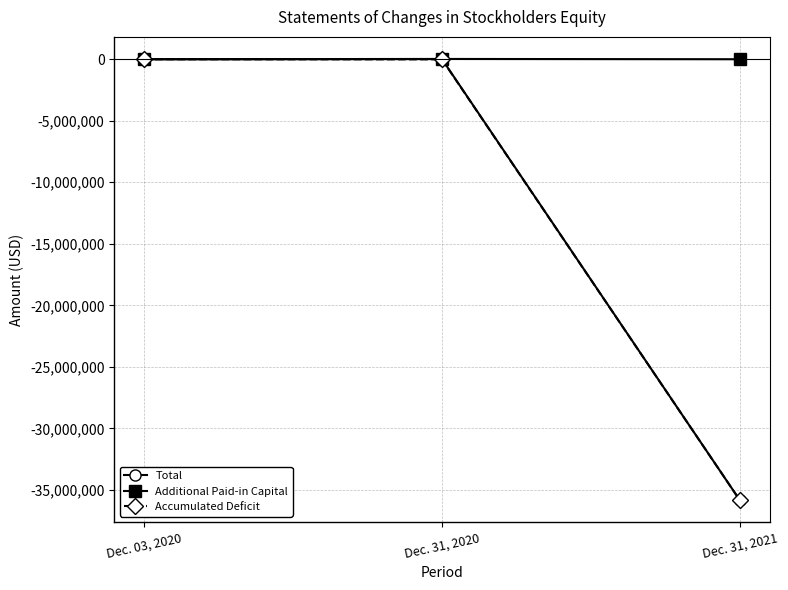

What position from the right is Dec. 03, 2020?

3